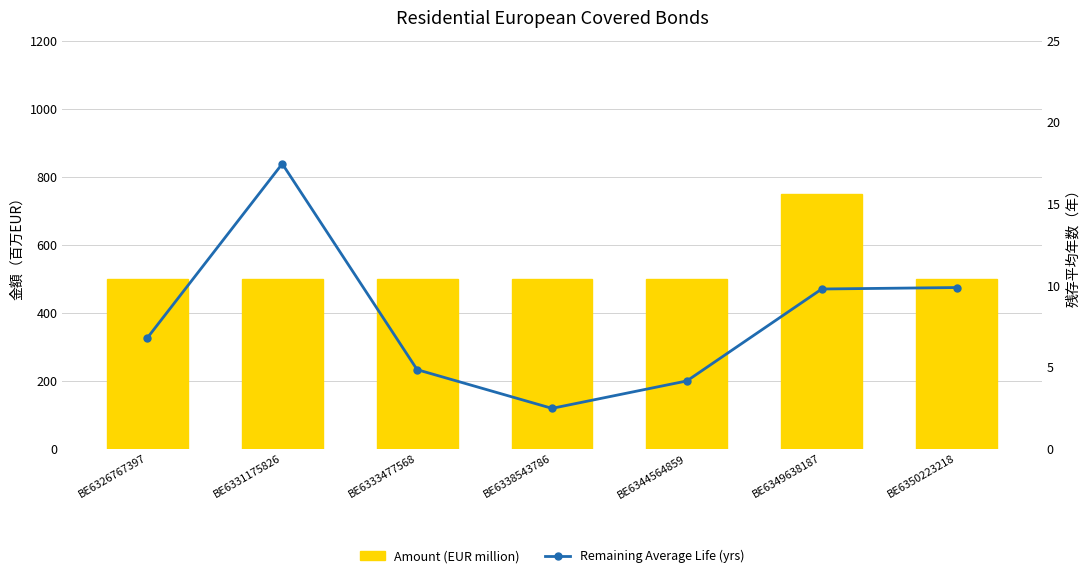

Which category has the highest value across all series?

BE6349638187